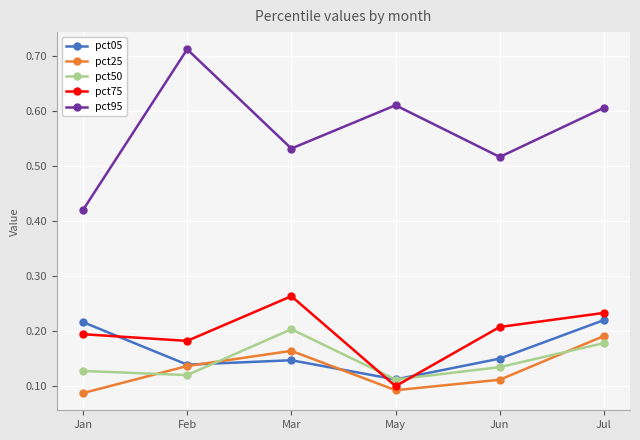

What is the label of the 5th point from the left?

Jun